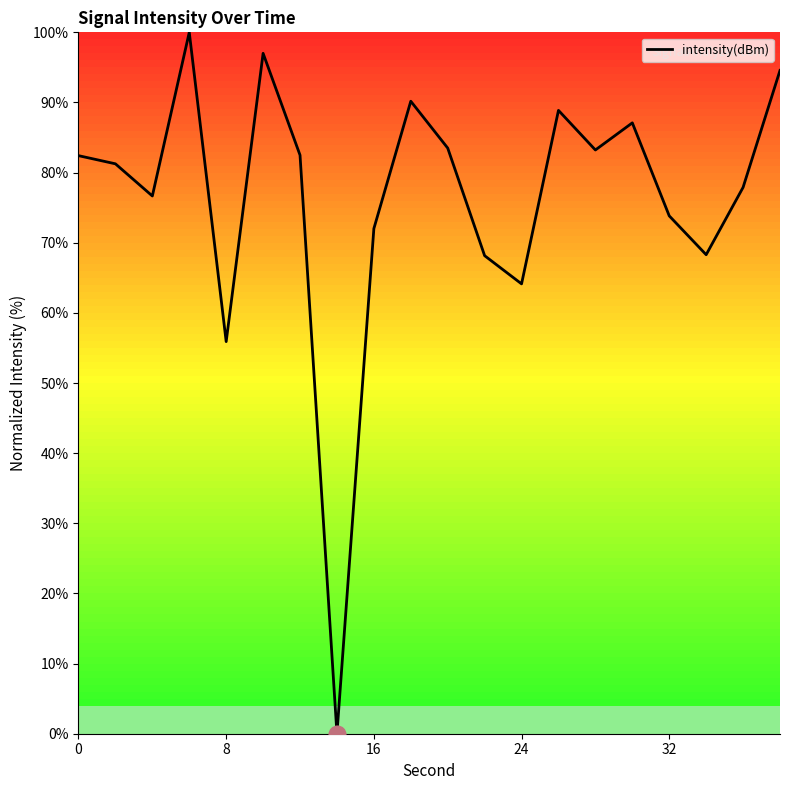

What is the difference between the maximum and minimum values?

100.0